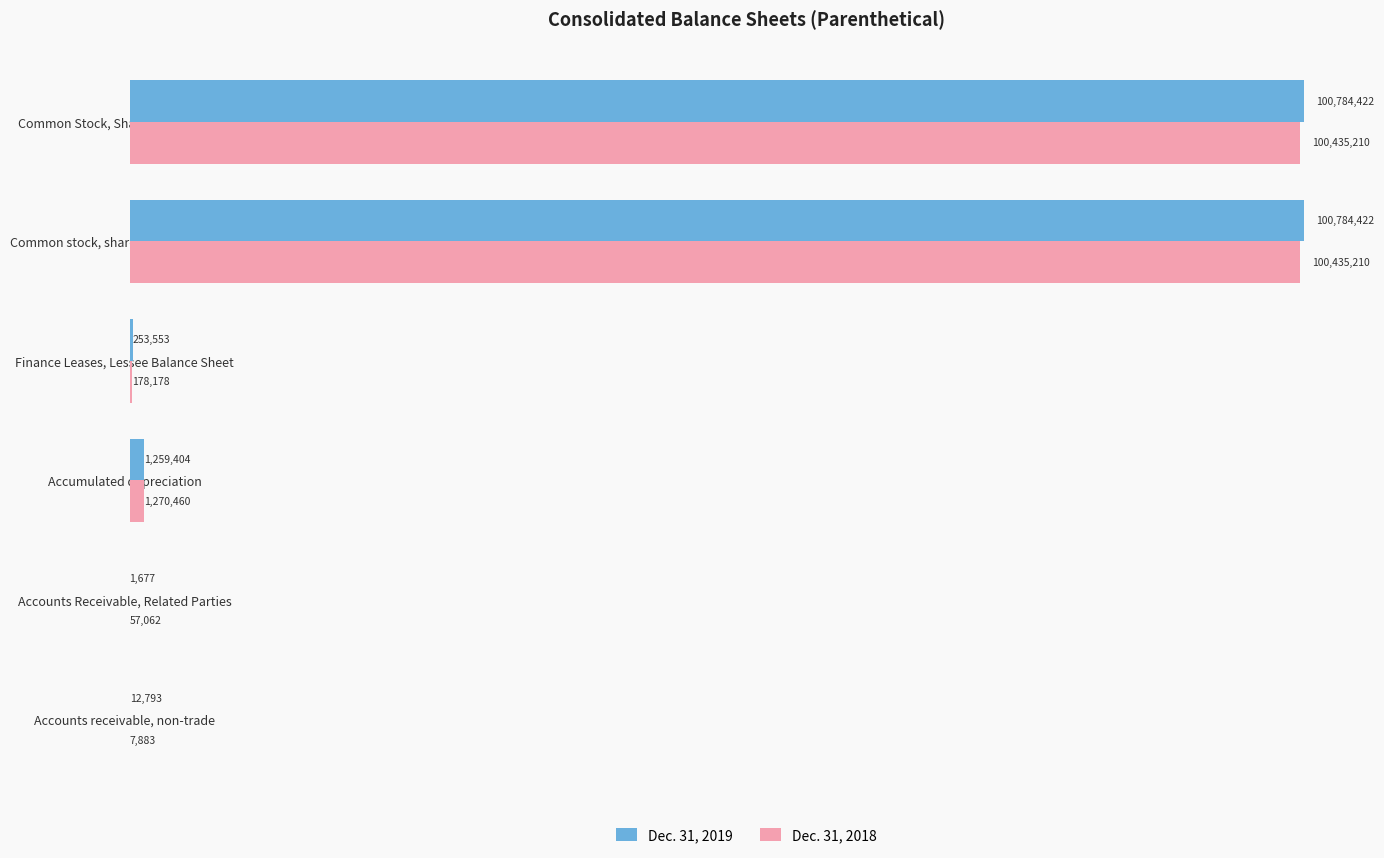

What are all the series names shown in the legend?

Dec. 31, 2019, Dec. 31, 2018